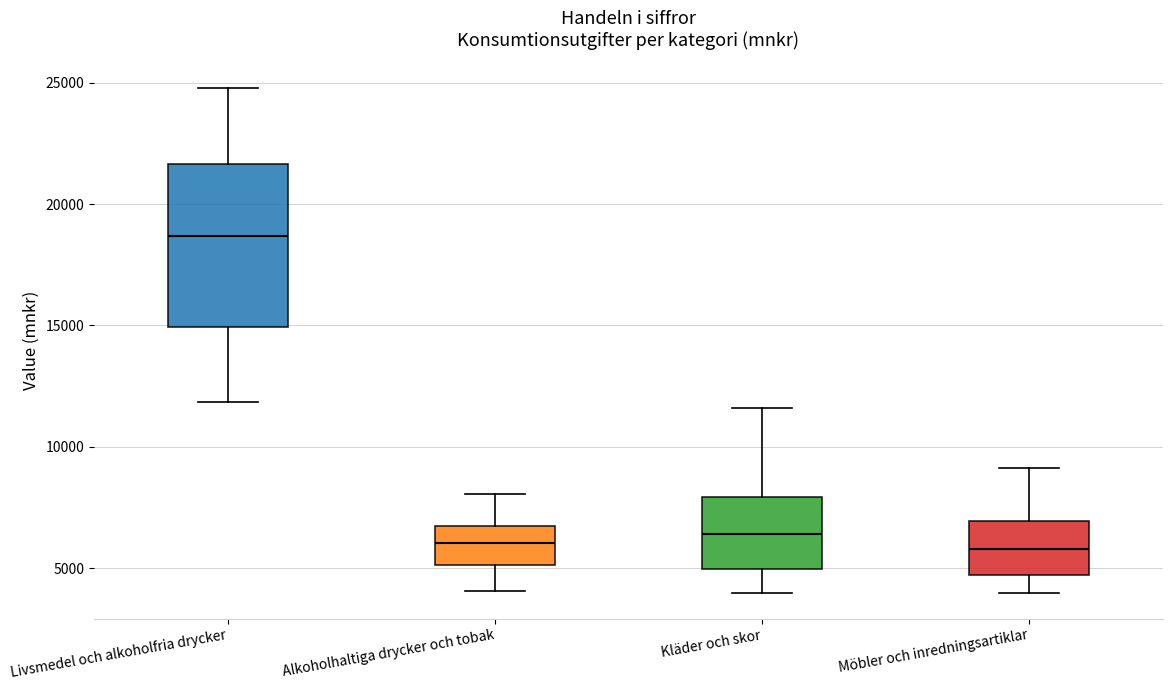

Reading left to right, read every box against the y-axis: the position of its median line, the range the box covers, and the ends of its whiskers. The values are not printed on the chart, so give them approximately, as read against the axis.

Livsmedel och alkoholfria drycker: median 18500, box 15000 to 21500, whiskers 12000 to 25000
Alkoholhaltiga drycker och tobak: median 6000, box 5000 to 6500, whiskers 4000 to 8000
Kläder och skor: median 6500, box 5000 to 8000, whiskers 4000 to 11500
Möbler och inredningsartiklar: median 6000, box 4500 to 7000, whiskers 4000 to 9000